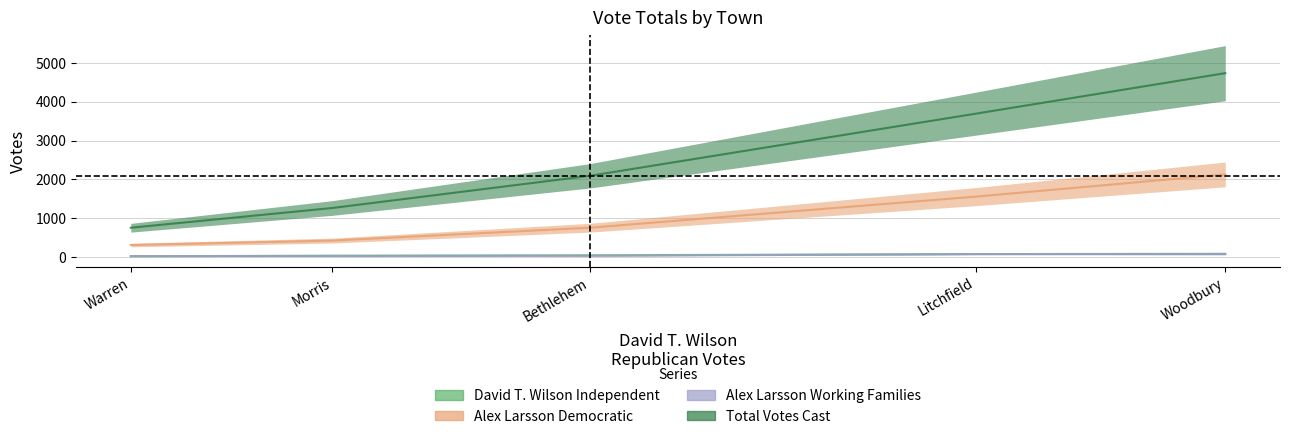

At which label does Total Votes Cast reach its minimum?

Warren